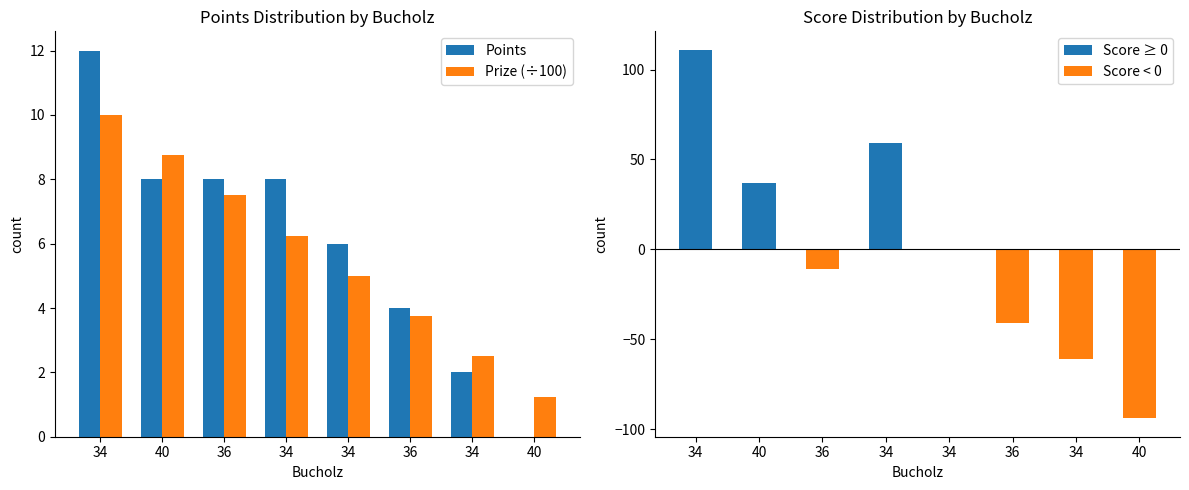

At how many categories does at least one series exceed 11?

1